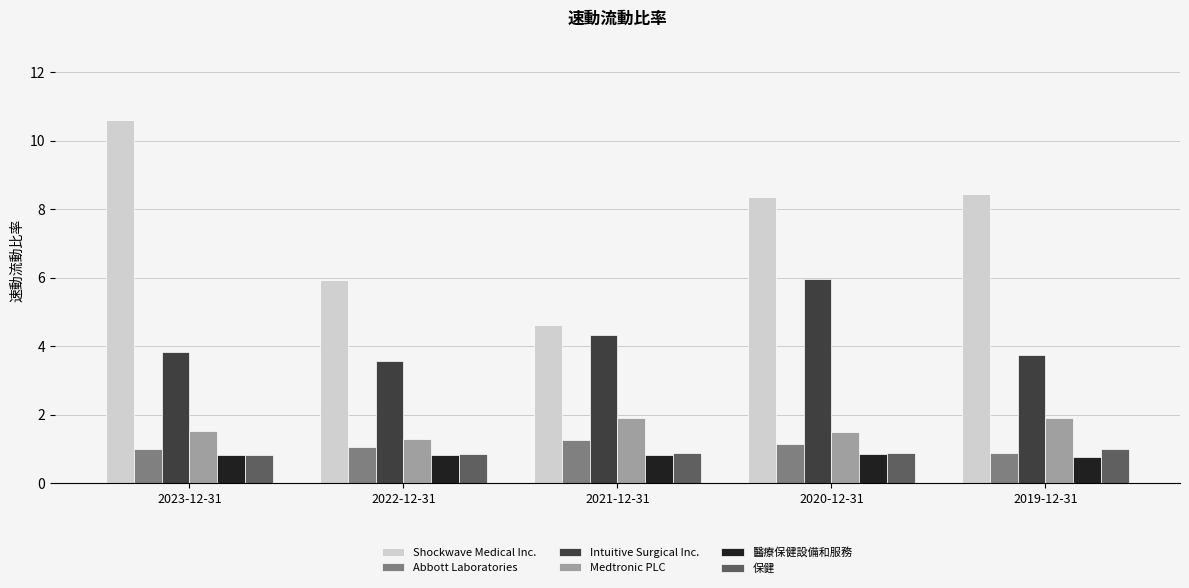

Rank the series by their maximum value, from highest to lowest.

Shockwave Medical Inc., Intuitive Surgical Inc., Medtronic PLC, Abbott Laboratories, 保健, 醫療保健設備和服務